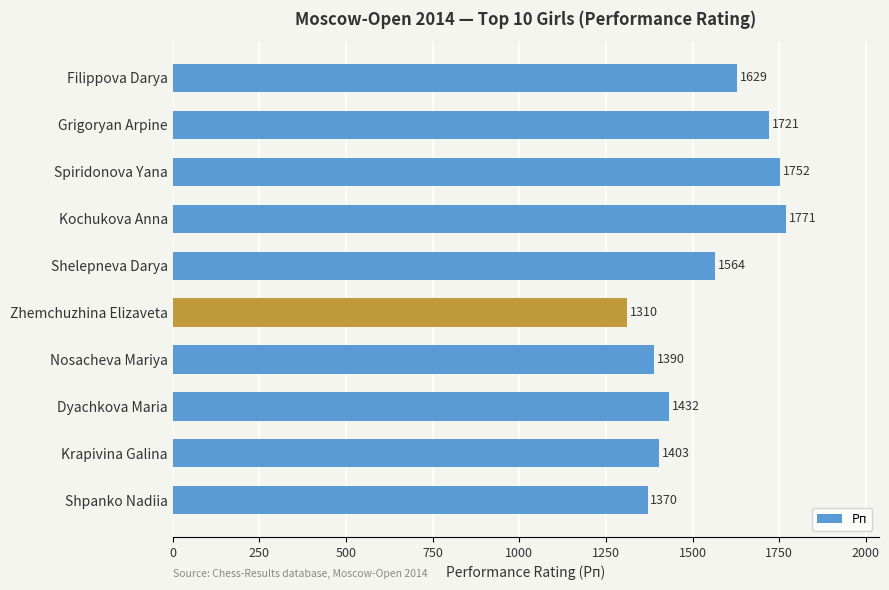

Rank the categories by value from highest to lowest.

Kochukova Anna, Spiridonova Yana, Grigoryan Arpine, Filippova Darya, Shelepneva Darya, Dyachkova Maria, Krapivina Galina, Nosacheva Mariya, Shpanko Nadiia, Zhemchuzhina Elizaveta